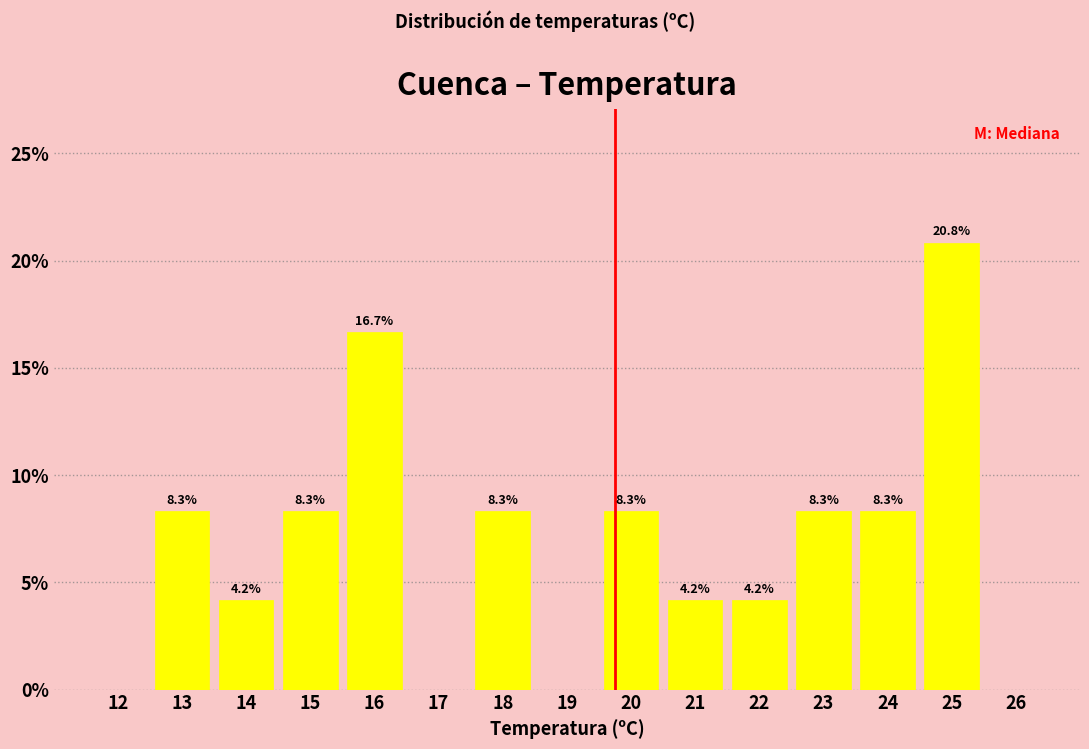

Reading right to left, extract all data points from this chart.

26=0.0	25=20.8	24=8.3	23=8.3	22=4.2	21=4.2	20=8.3	19=0.0	18=8.3	17=0.0	16=16.7	15=8.3	14=4.2	13=8.3	12=0.0